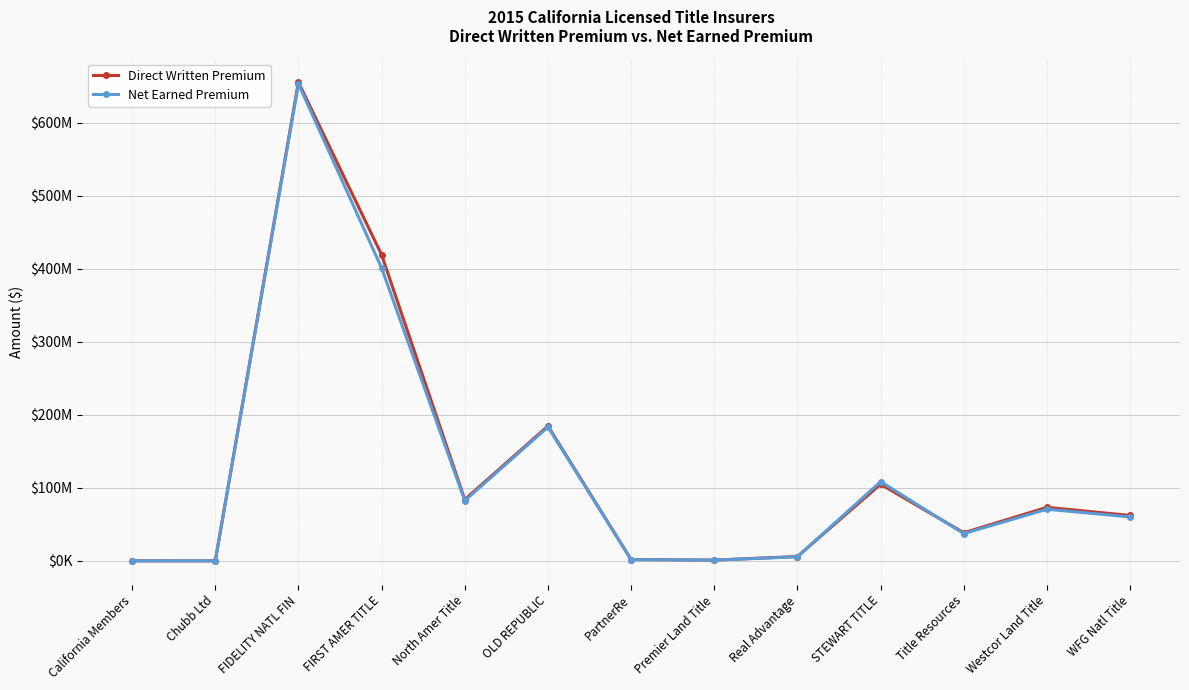

What is the label of the 12th point from the right?

Chubb Ltd